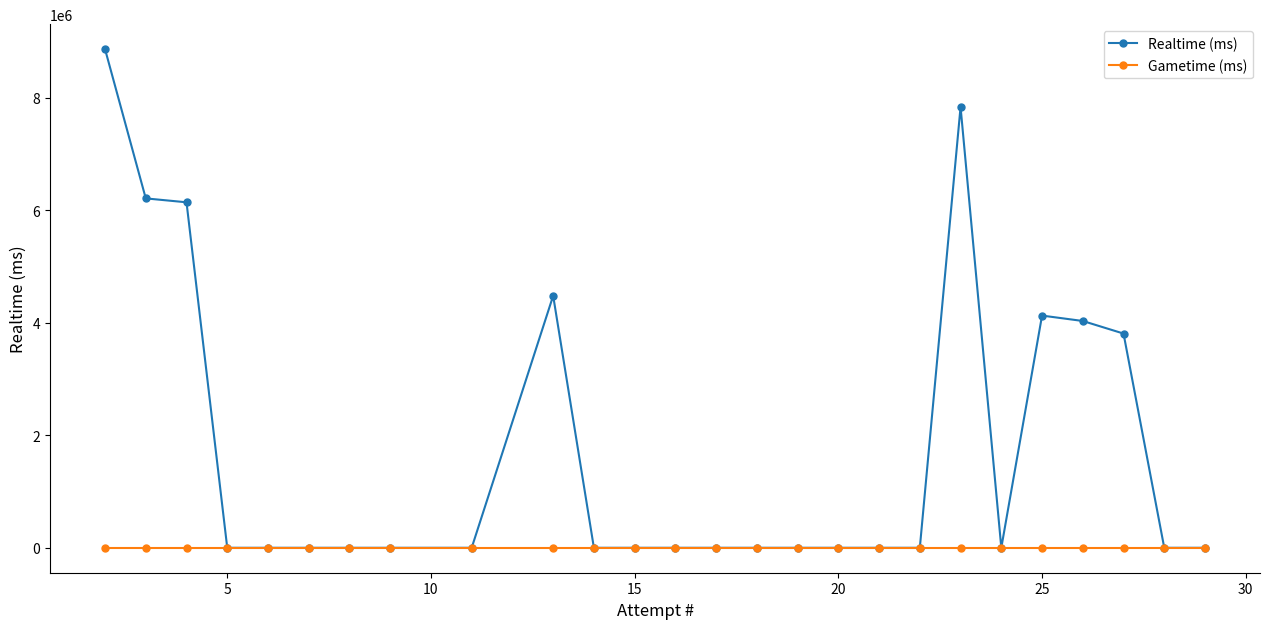

True or false: Gametime (ms) and Realtime (ms) cross at least once.

False